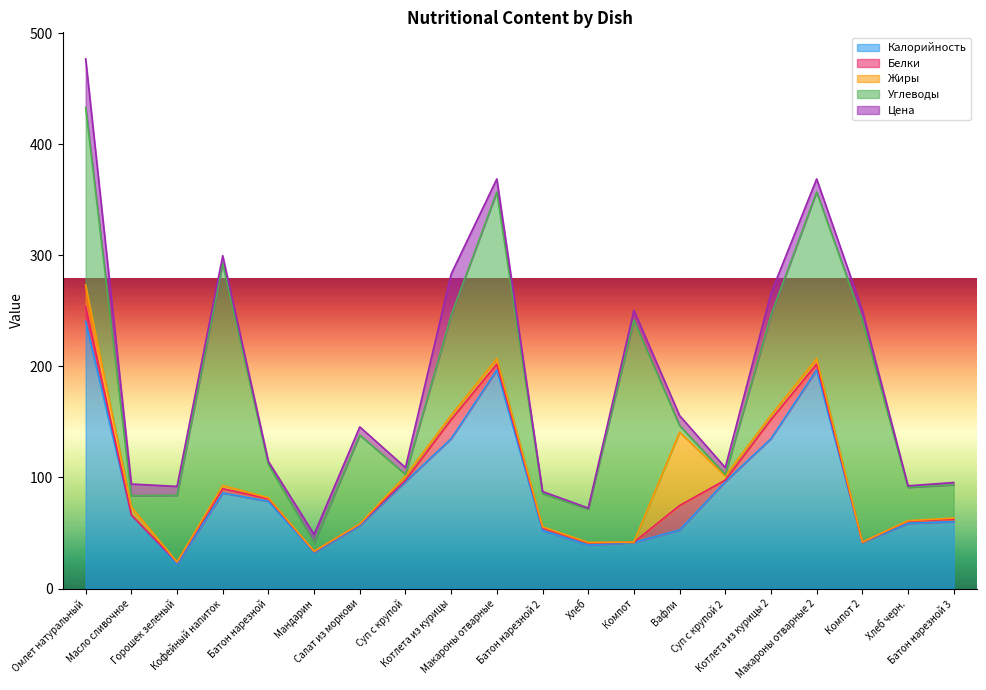

What are all the series names shown in the legend?

Калорийность, Белки, Жиры, Углеводы, Цена